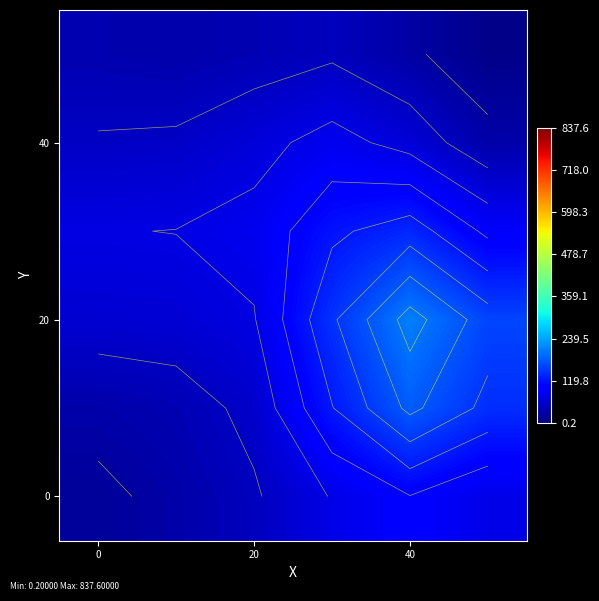

What is the average value of the 40 series?

59.1